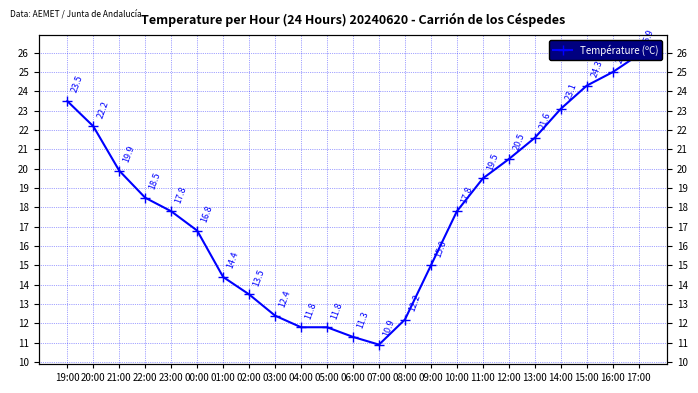

What is the value of the 4th point from the left?

18.5